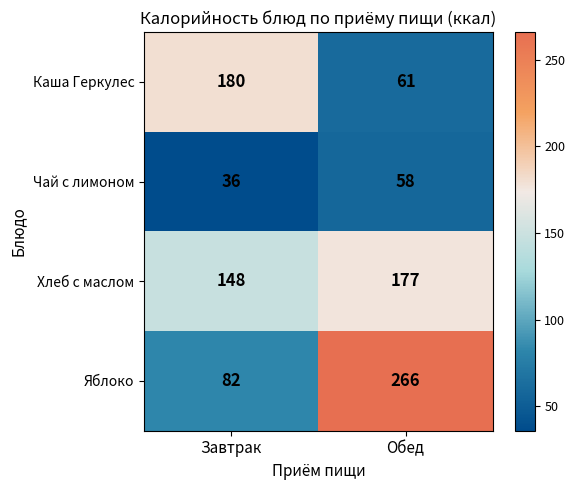

What is the difference between the Яблоко values at Завтрак and Обед?

184